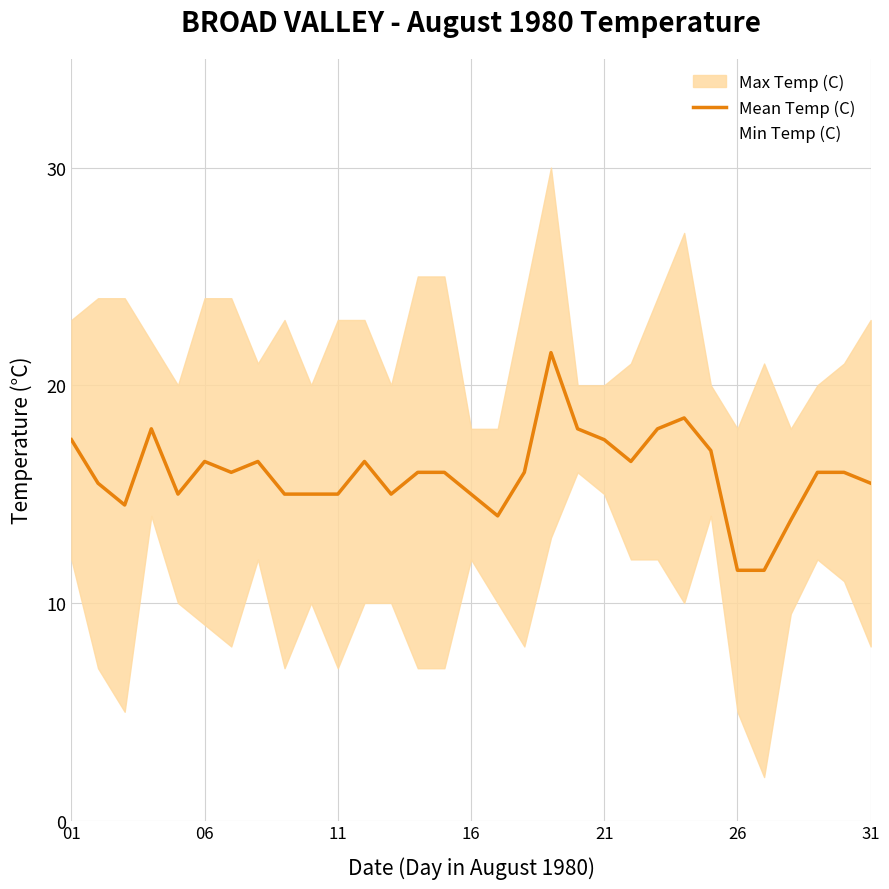

What is the highest value of the Mean Temp (C) series?

21.5